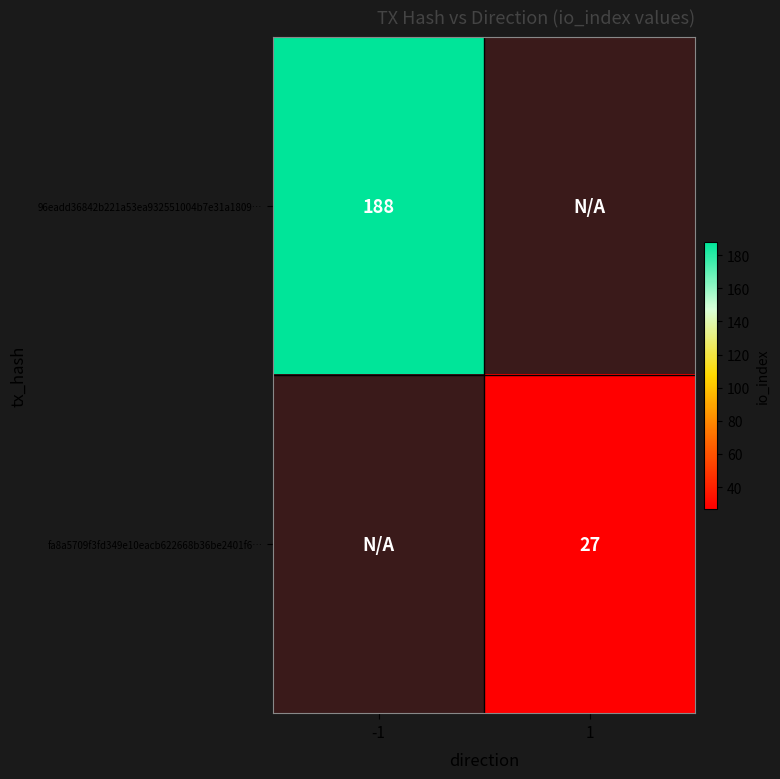

True or false: 96eadd36842b221a53ea932551004b7e31a1809… has a value of 315.5 at -1.

False